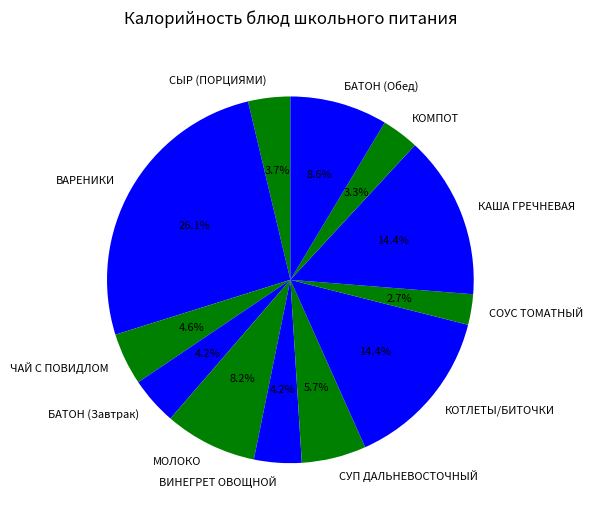

What is the smallest slice in the pie chart?

СОУС ТОМАТНЫЙ